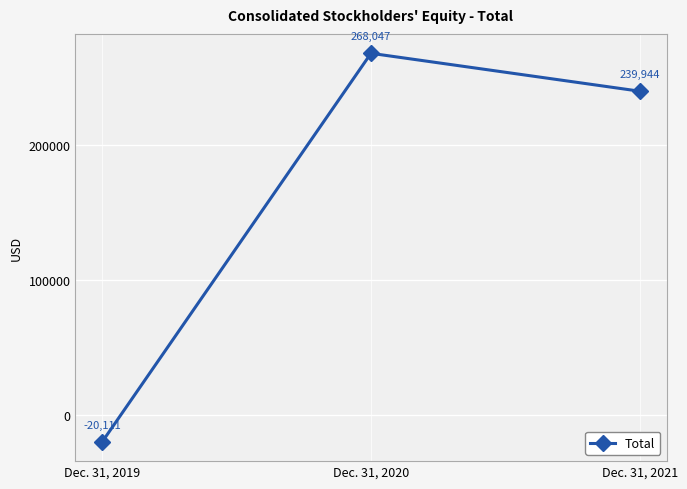

How many values are below 239944?

1